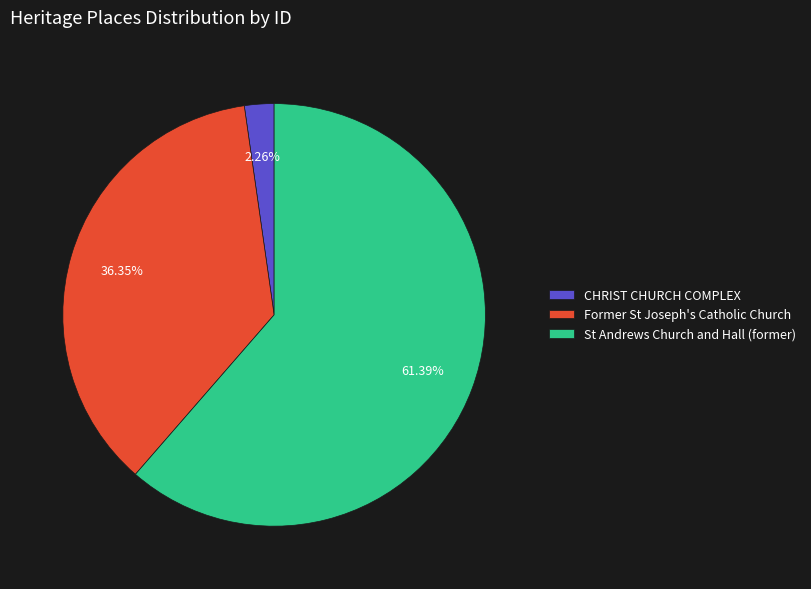

Which category accounts for the majority?

St Andrews Church and Hall (former)